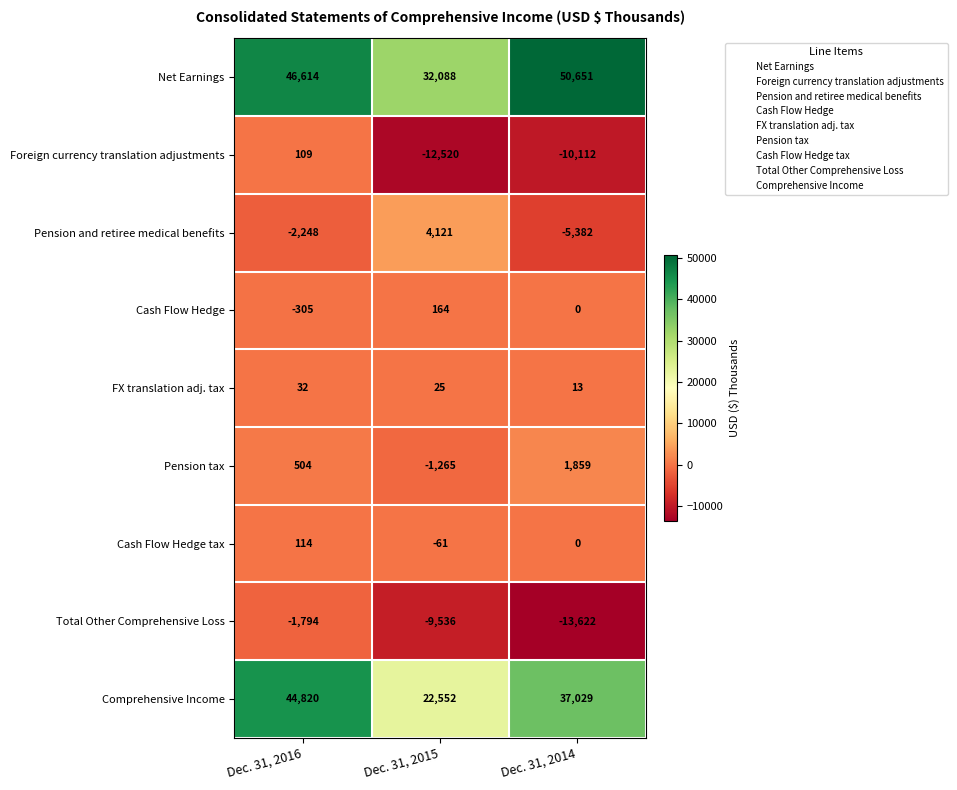

Is it true that Cash Flow Hedge equals 52 at Dec. 31, 2015?

False